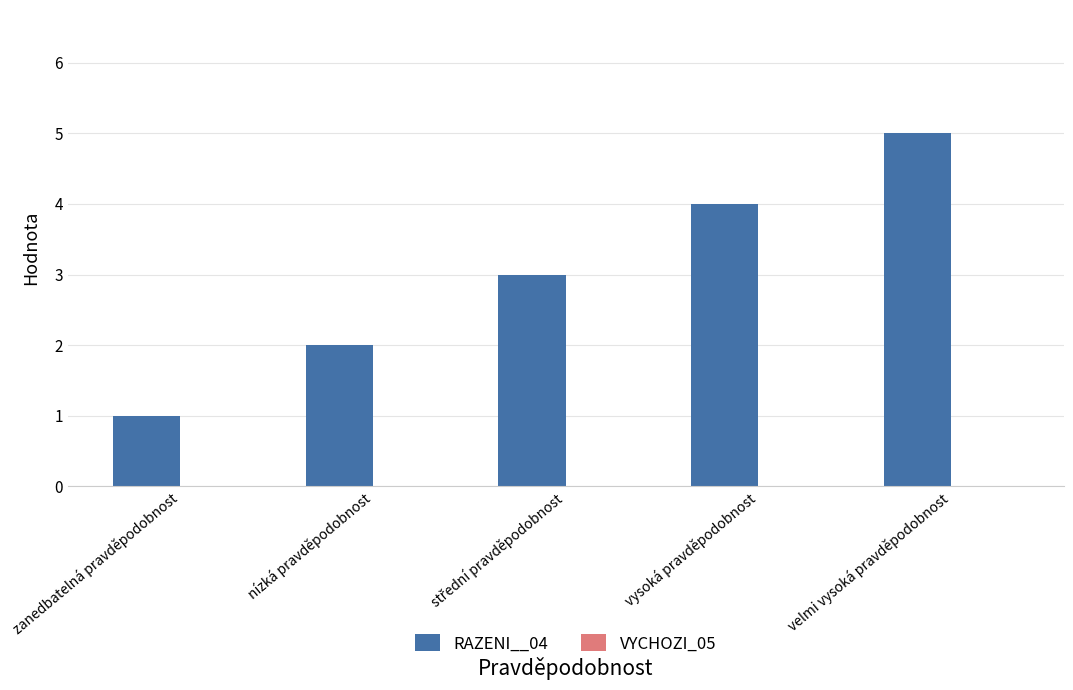

What is the change in value from vysoká pravděpodobnost to velmi vysoká pravděpodobnost?

+1